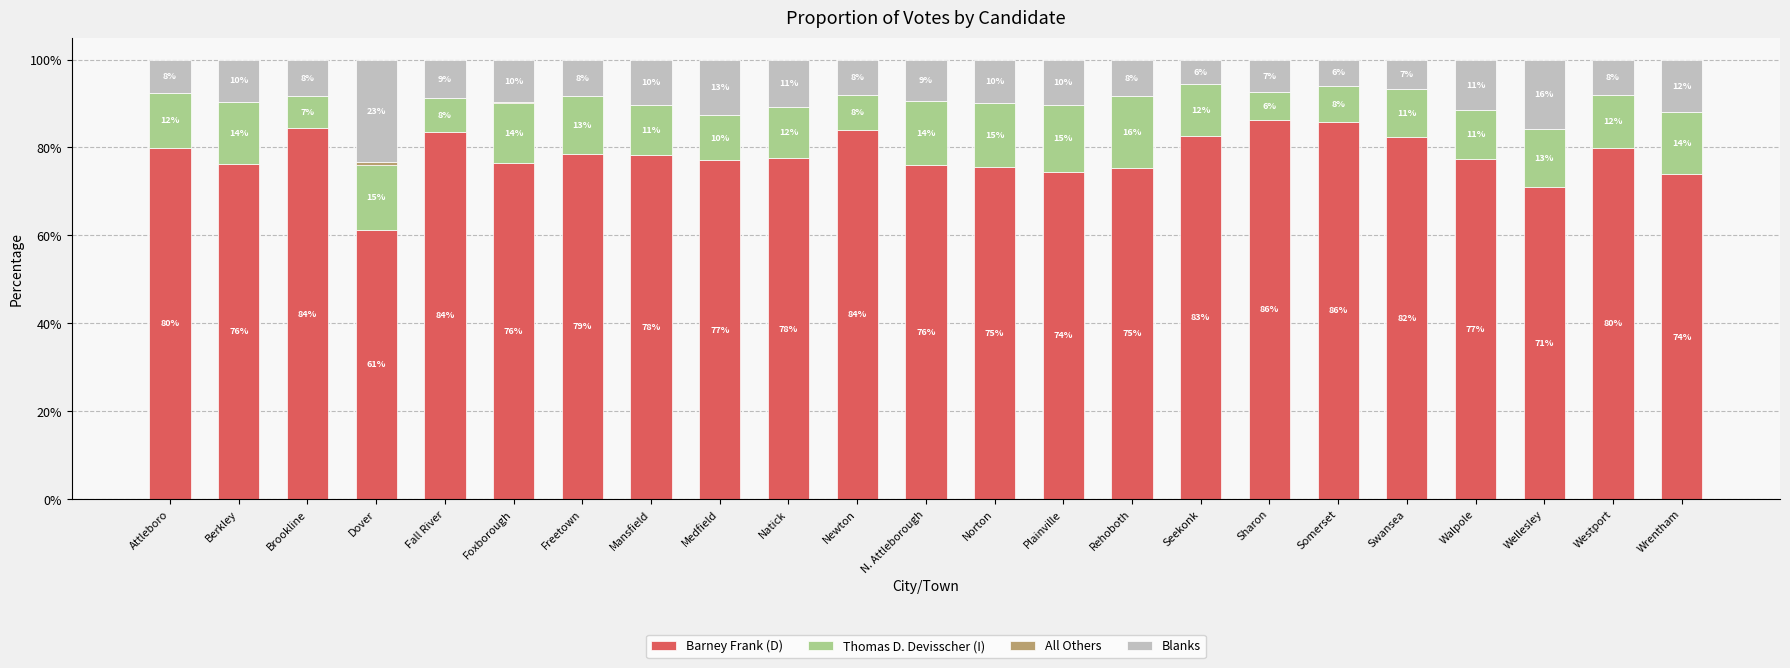

What is the total value across all series at Medfield?

100.0